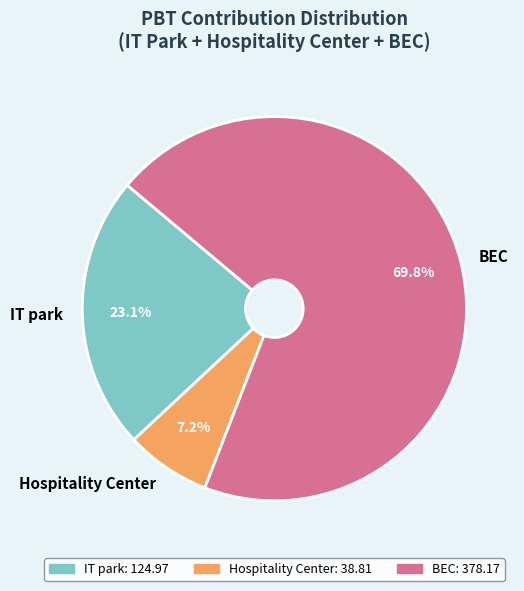

Approximately how many times larger is the value at BEC compared to Hospitality Center?

9.7